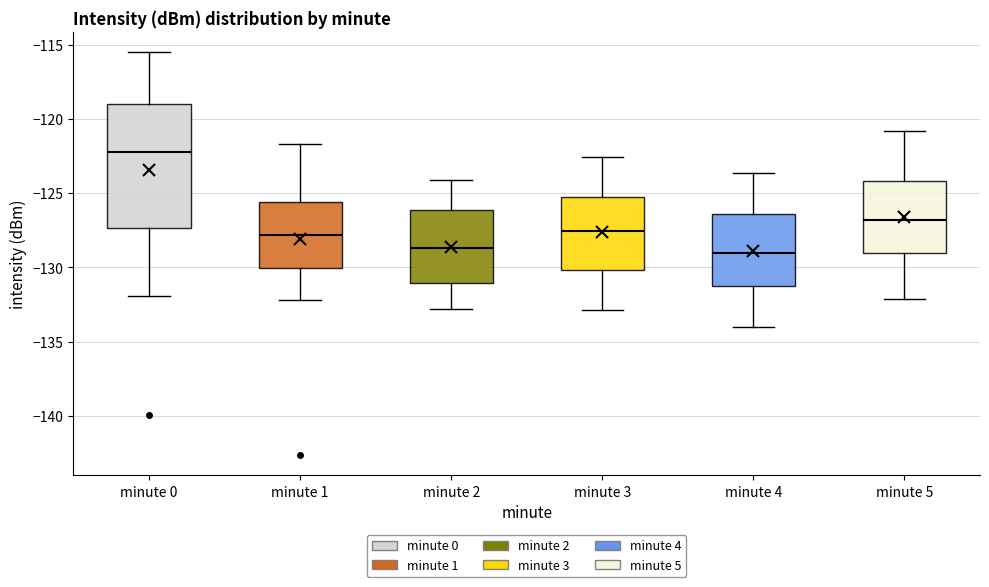

Reading left to right, read every box against the y-axis: the position of its median line, the range the box covers, and the ends of its whiskers. The values are not printed on the chart, so give them approximately, as read against the axis.

minute 0: median -122.0, box -127.5 to -119.0, whiskers -132.0 to -115.5
minute 1: median -128.0, box -130.0 to -125.5, whiskers -132.0 to -121.5
minute 2: median -128.5, box -131.0 to -126.0, whiskers -133.0 to -124.0
minute 3: median -127.5, box -130.0 to -125.0, whiskers -133.0 to -122.5
minute 4: median -129.0, box -131.5 to -126.5, whiskers -134.0 to -123.5
minute 5: median -127.0, box -129.0 to -124.0, whiskers -132.0 to -121.0